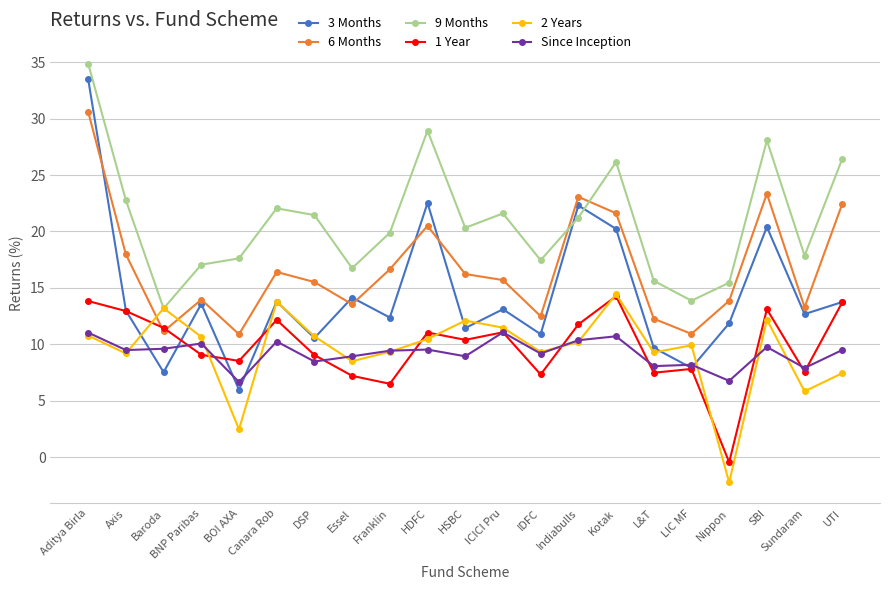

Is the value of 9 Months at LIC MF greater than the value of Since Inception at IDFC?

Yes